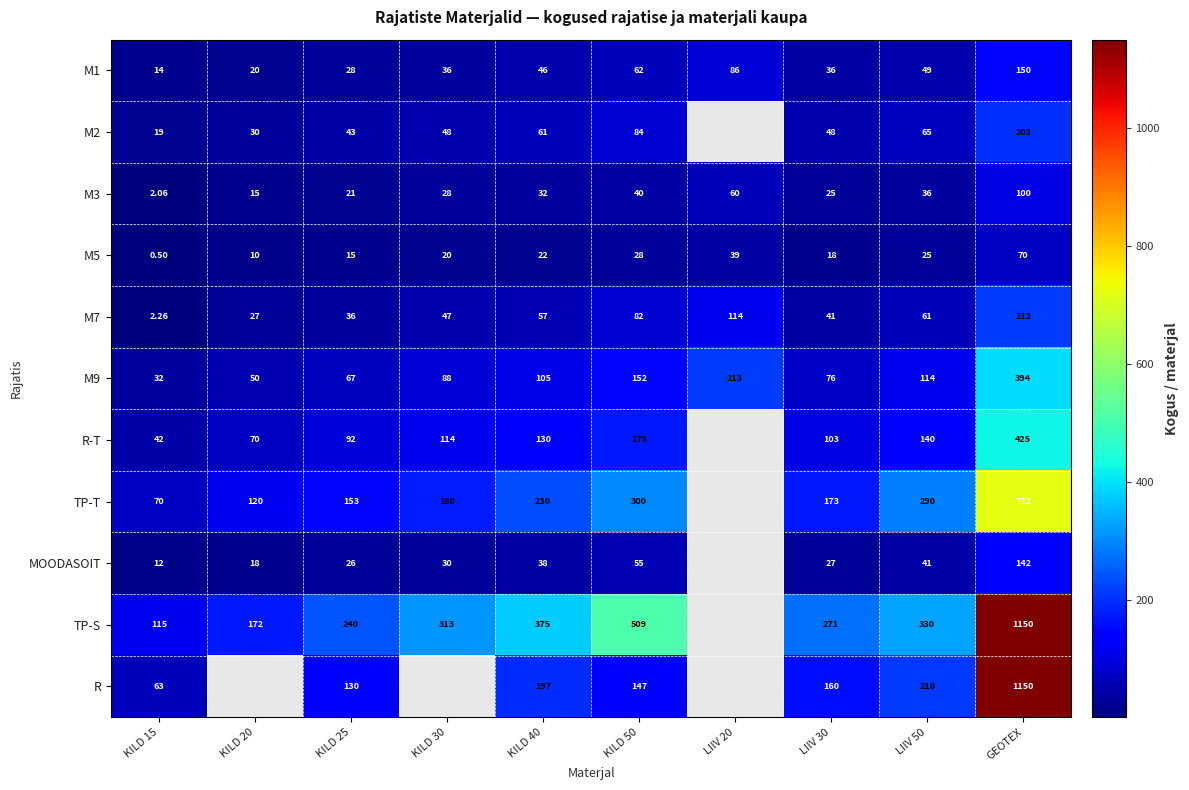

At which category is the sum across all series the highest?

GEOTEX